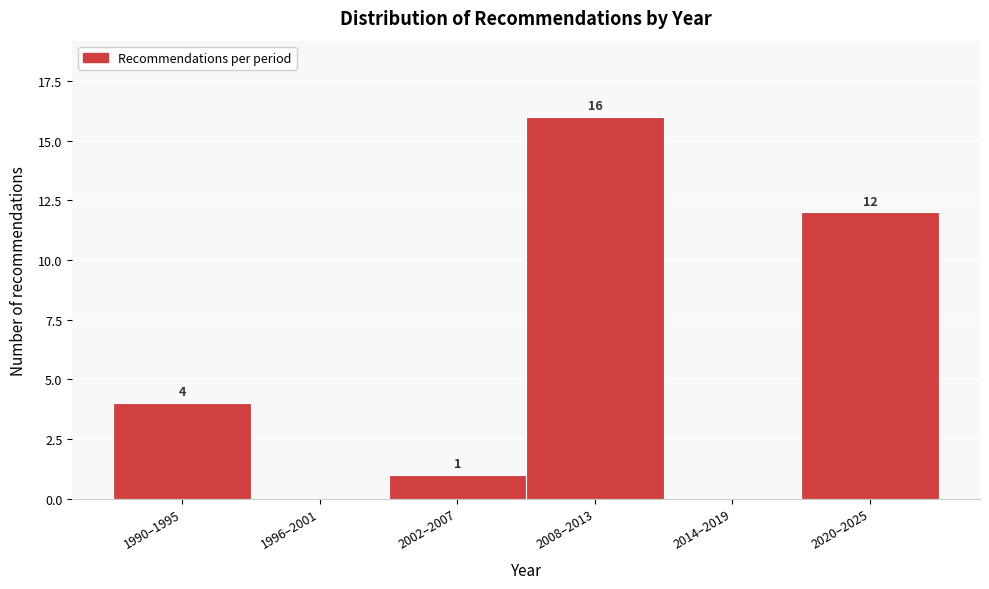

Reading left to right, list all the values displayed in this chart.

1990–1995=4	1996–2001=0	2002–2007=1	2008–2013=16	2014–2019=0	2020–2025=12